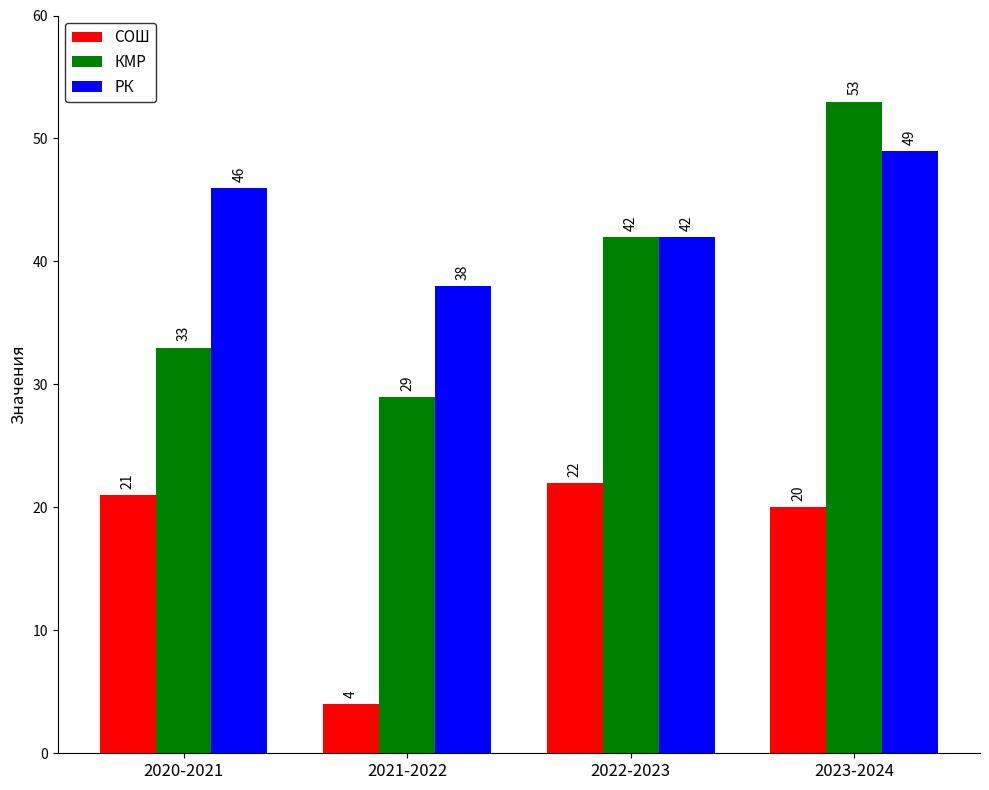

What is the total value across all series at 2023-2024?

122